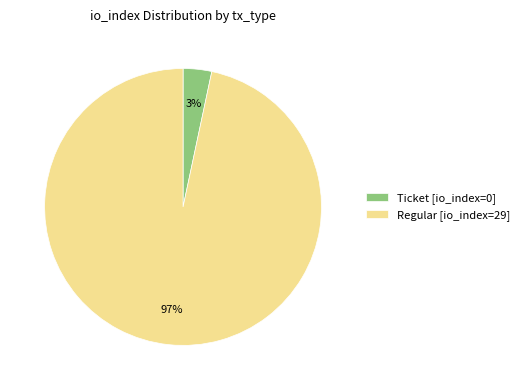

Which has a higher value, Ticket [io_index=0] or Regular [io_index=29]?

Regular [io_index=29]